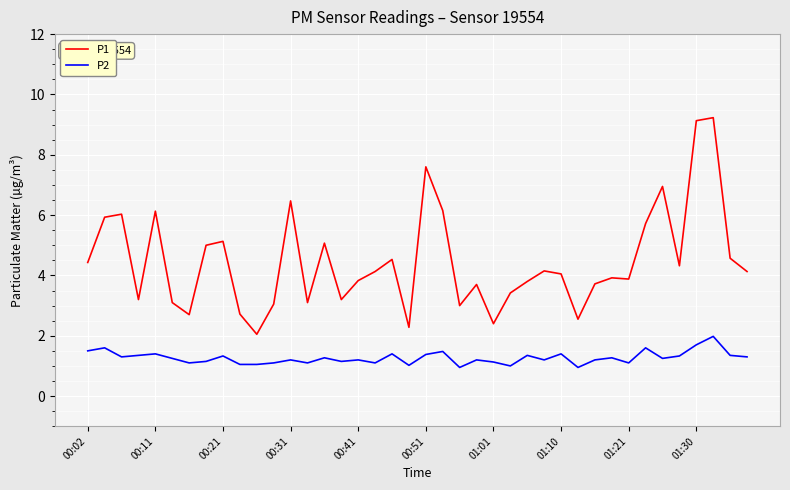

True or false: P2 and P1 cross at least once.

False